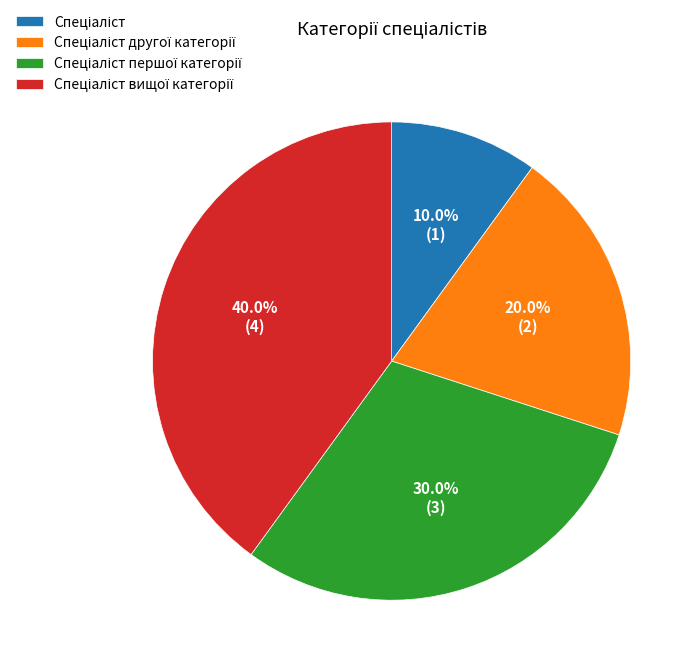

Is there any slice that represents more than half of the pie?

No